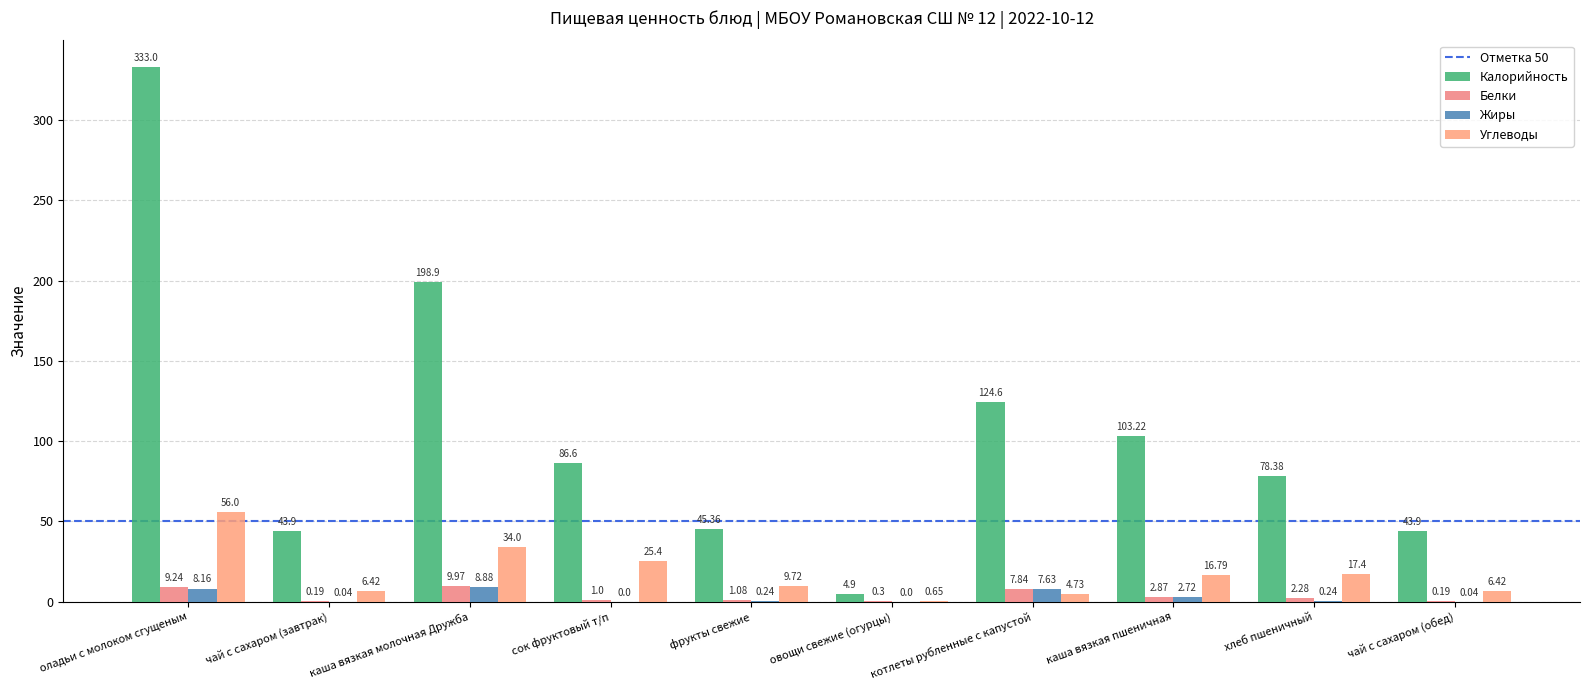

Which series changed the most between каша вязкая молочная Дружба and хлеб пшеничный?

Калорийность